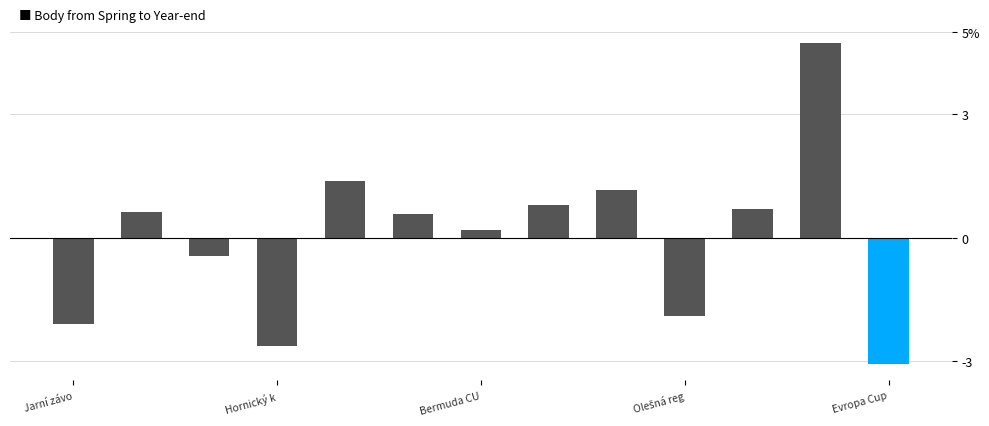

Which category has the highest value across all series?

11